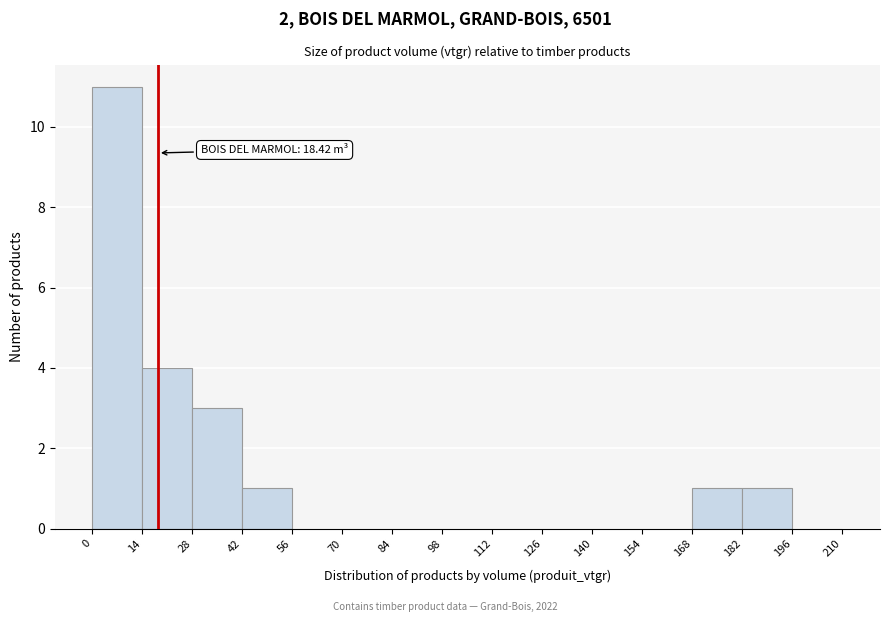

Which range on the x-axis has the tallest bar?

0 to 14